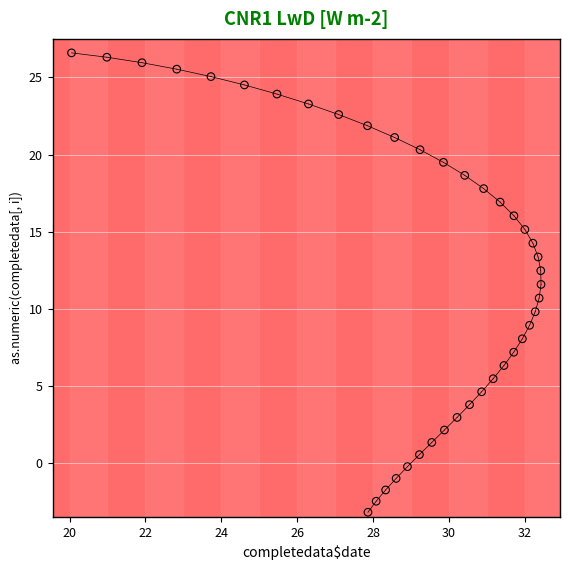

What is the range of Y values (max minus min)?

29.8